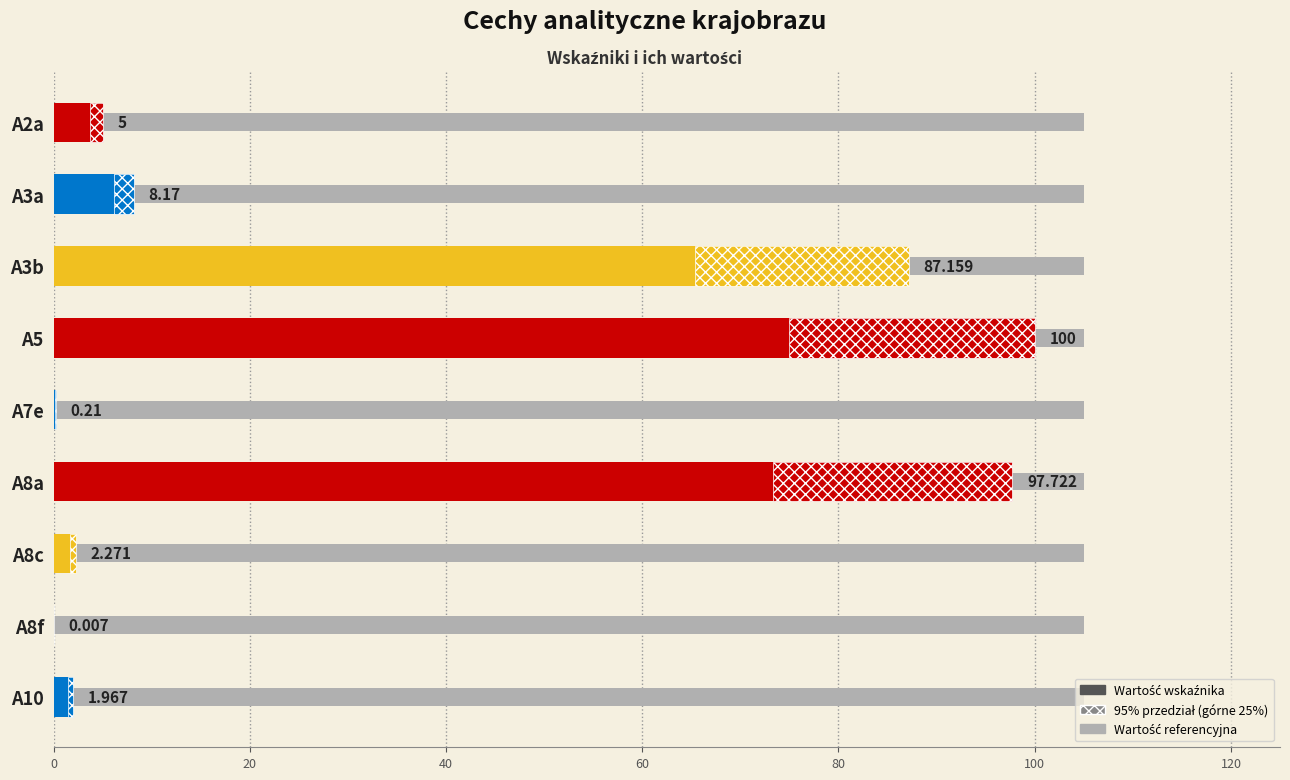

Reading right to left, what are all the values shown in this chart?

2.0	0.0	2.3	97.7	0.2	100.0	87.2	8.2	5.0